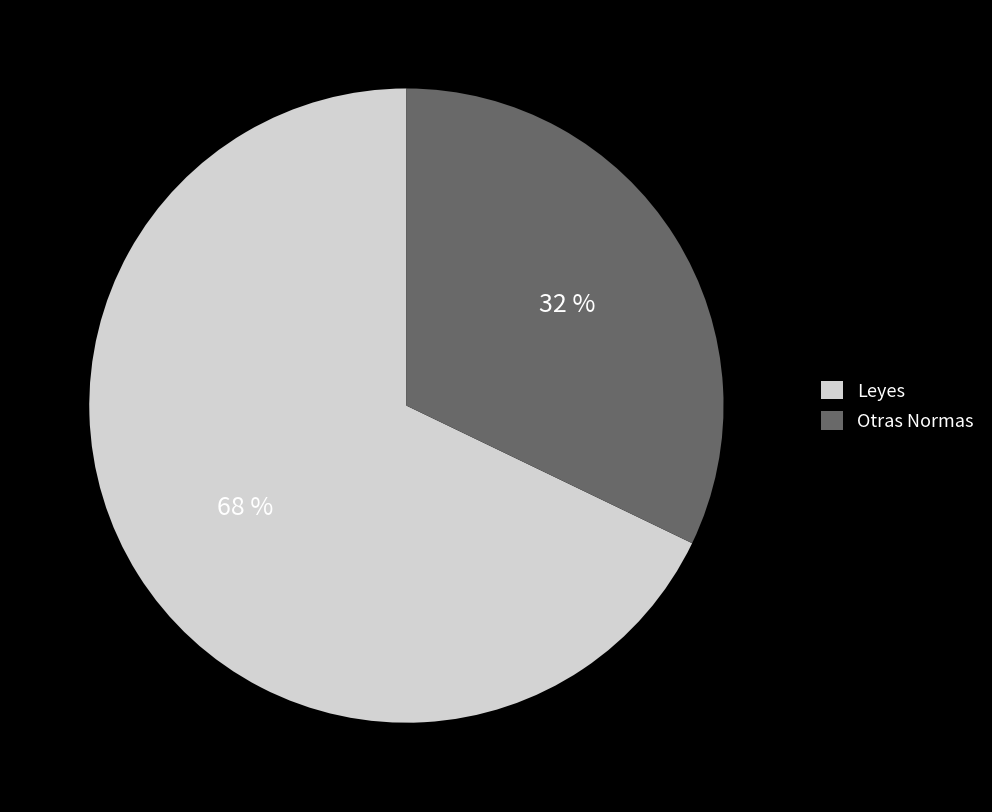

Rank the categories by value from highest to lowest.

Leyes, Otras Normas